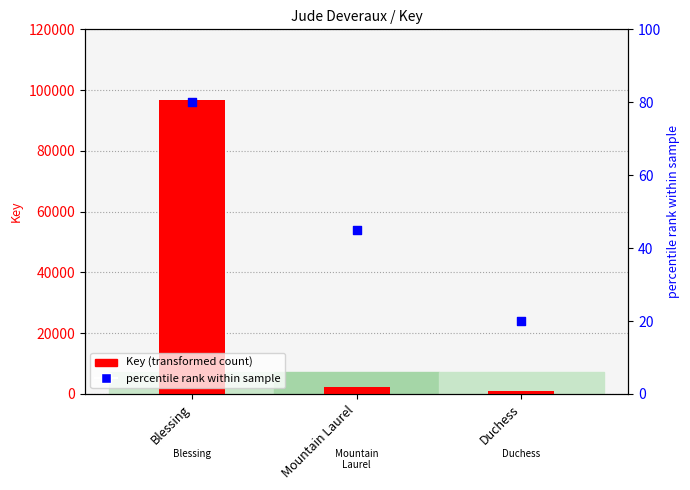

What is the total value across all series at Mountain Laurel?

2206